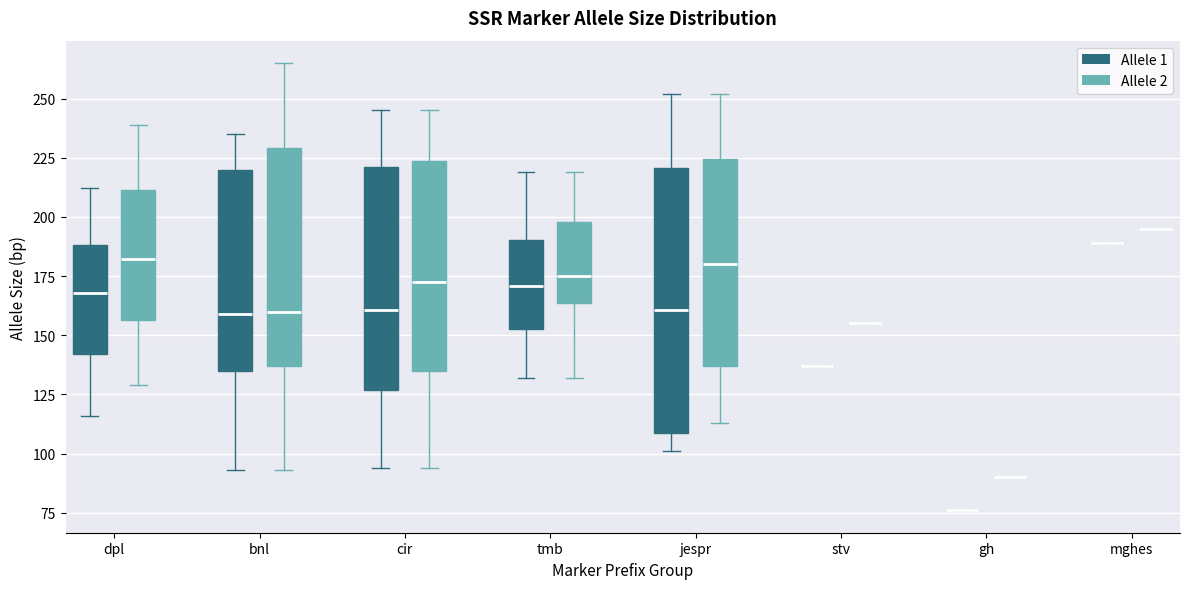

Where is the upper edge of the box for dpl (Allele 2) on the y-axis? The values are not printed on the chart, so give them approximately, as read against the axis.

210